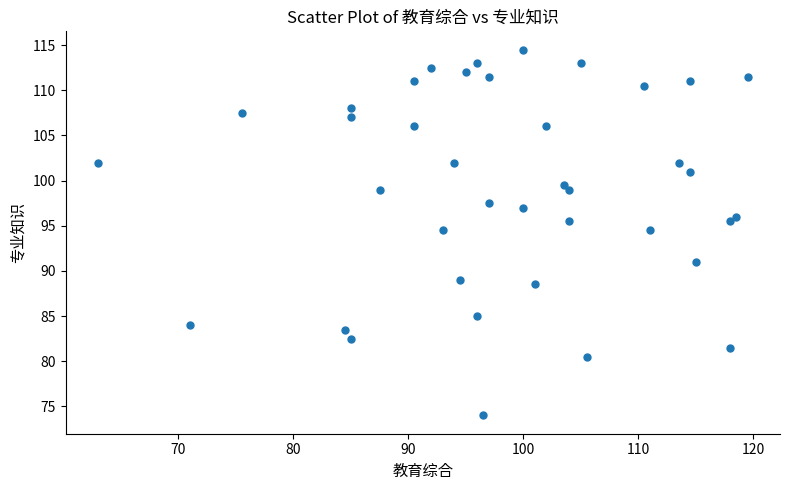

What is the range of X values (max minus min)?

56.5